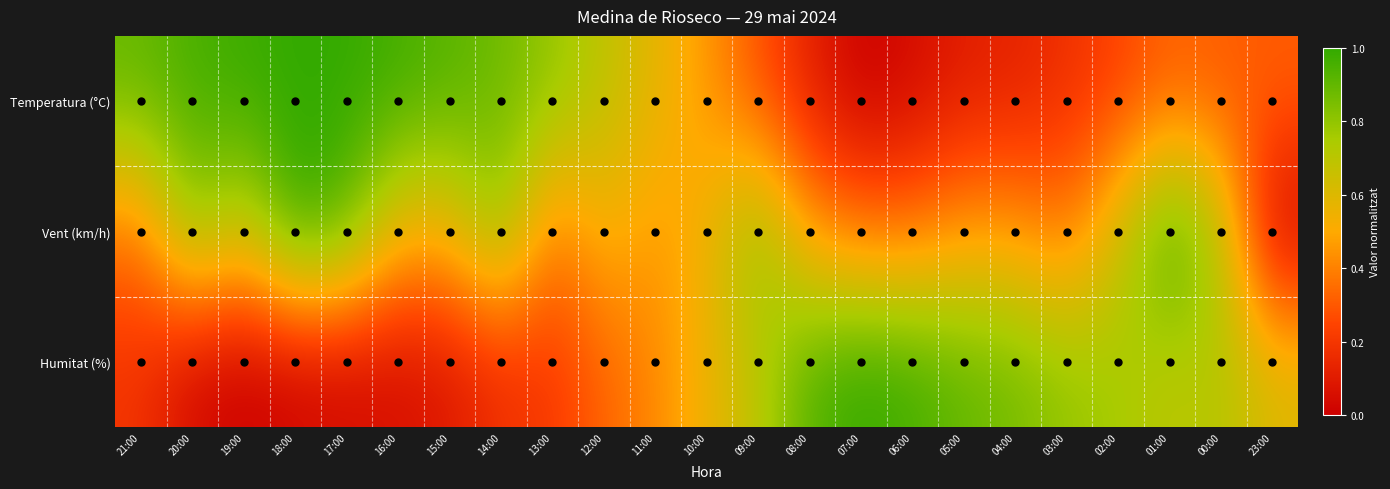

Which series has the largest total across all categories?

Vent (km/h)